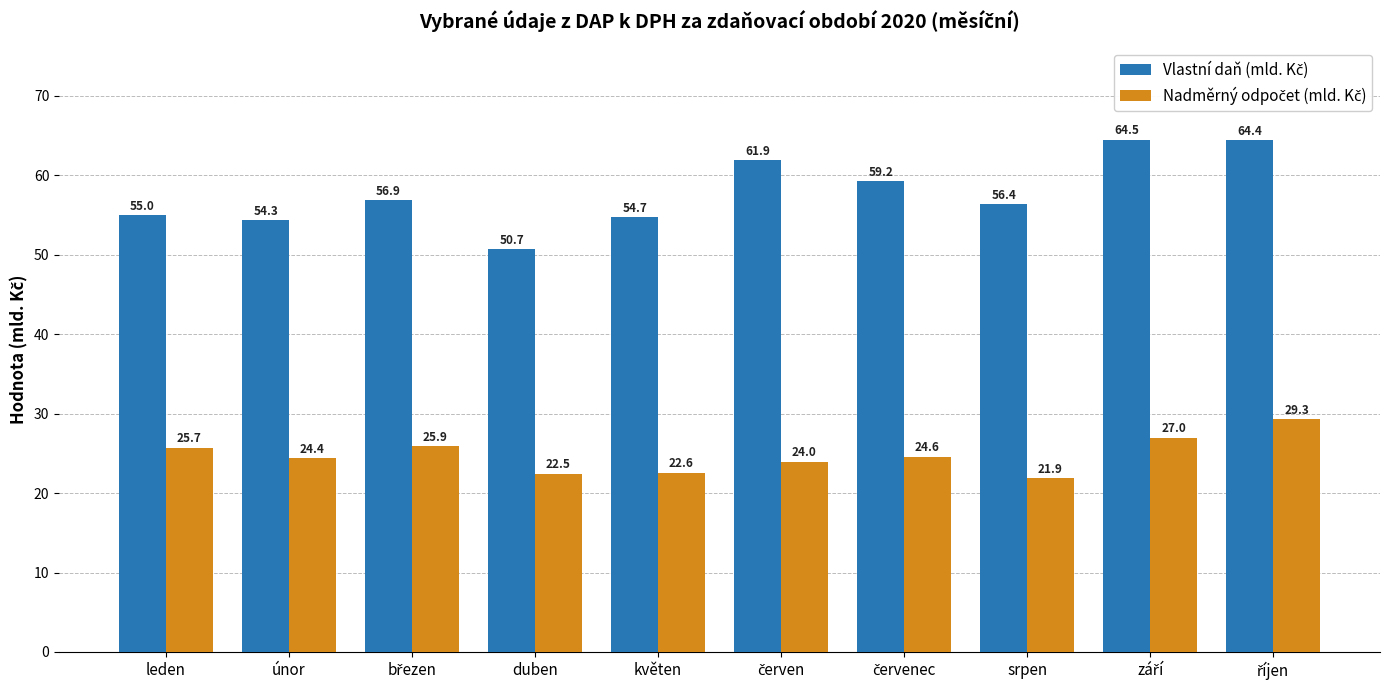

How many series are shown in this chart?

2